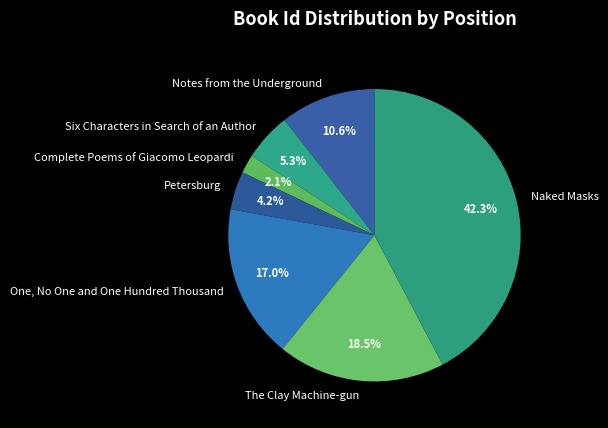

Is Six Characters in Search of an Author the majority of the pie?

No